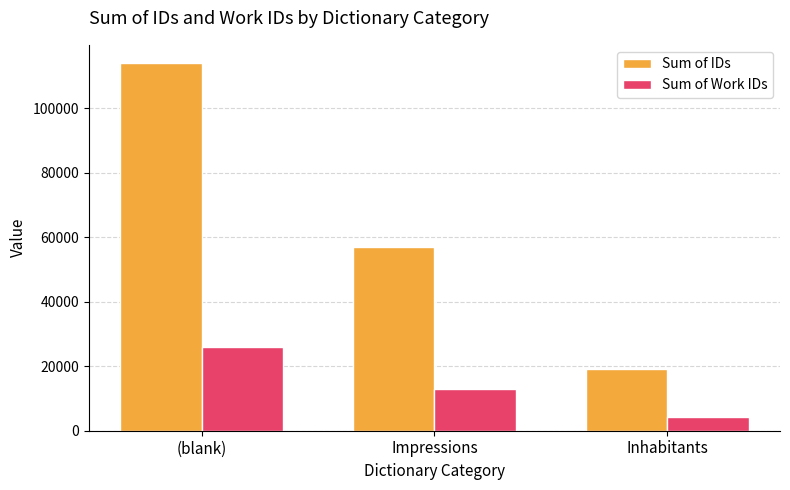

At which category is the sum across all series the highest?

(blank)